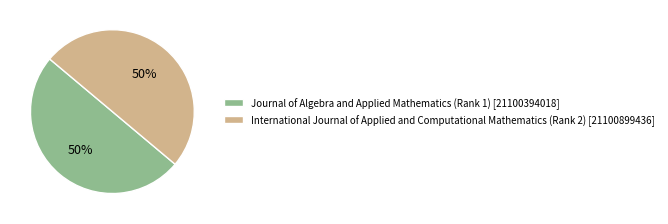

How many slices are in this pie chart?

2